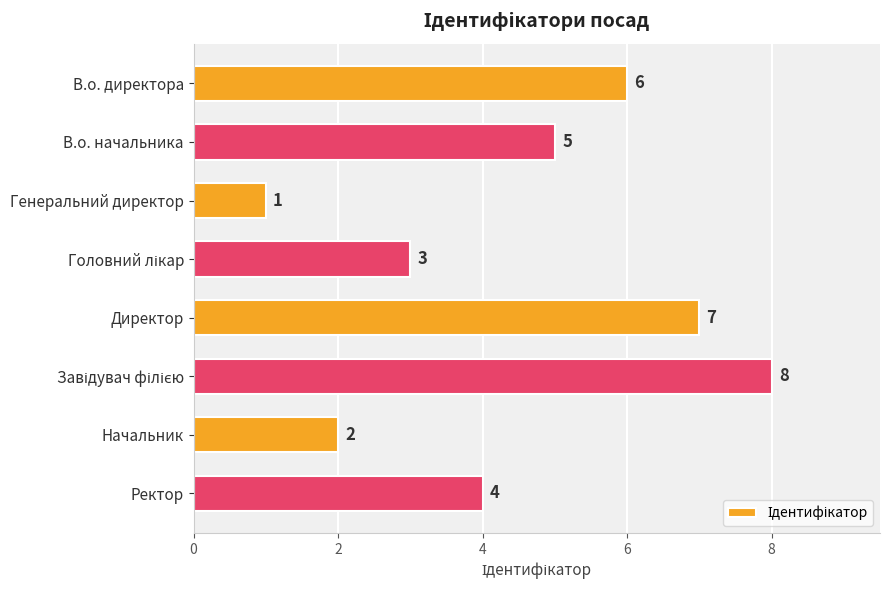

The value at В.о. директора is 10. True or false?

False